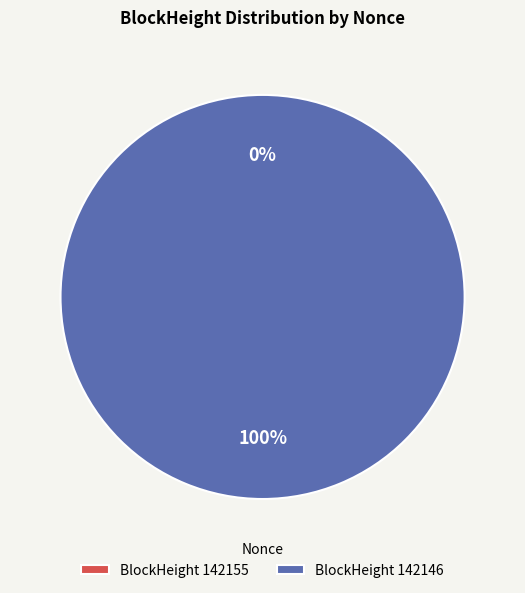

Which slice represents more than half of the pie?

142146